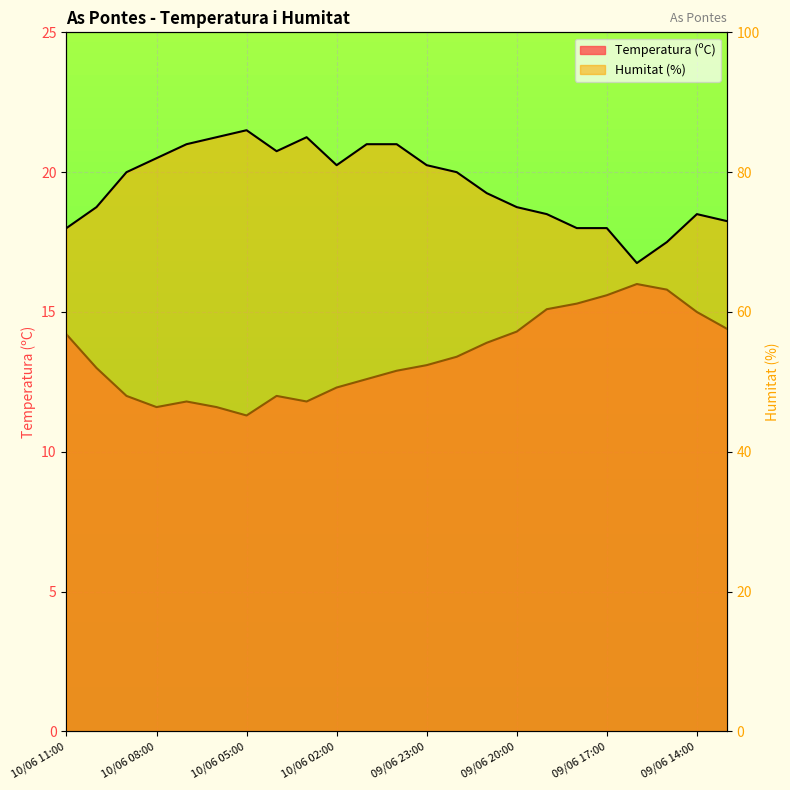

Which has a higher value, 10/06 10:00 or 10/06 08:00?

10/06 10:00